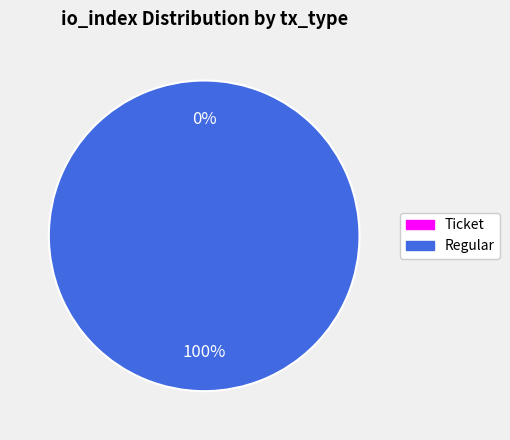

Does Ticket (io_index=0) account for over 50% of the chart?

No